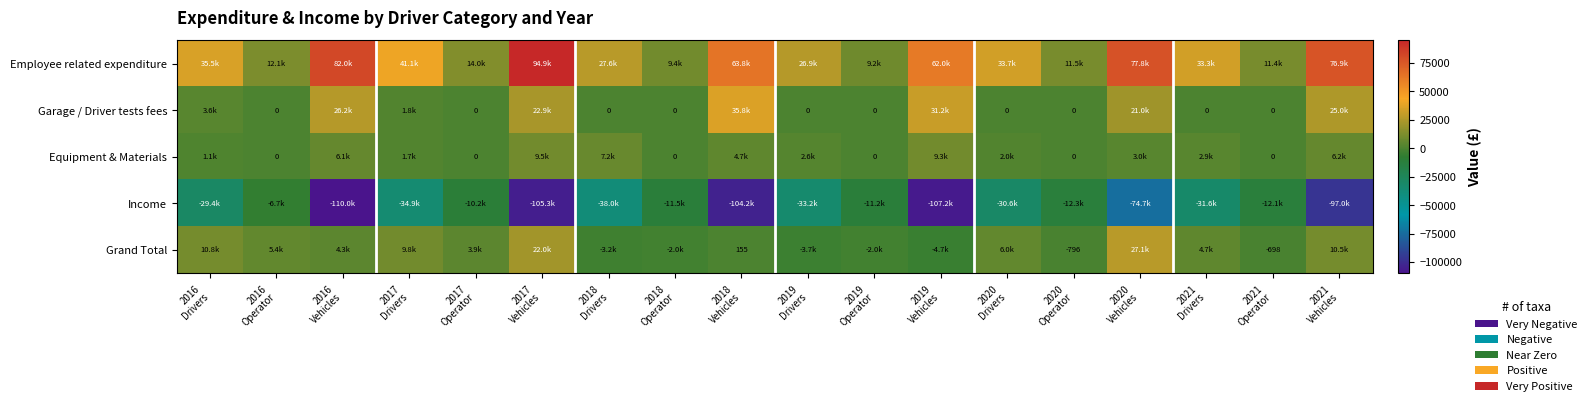

Is it true that Grand Total equals -4723.3 at 2019 Vehicles?

True